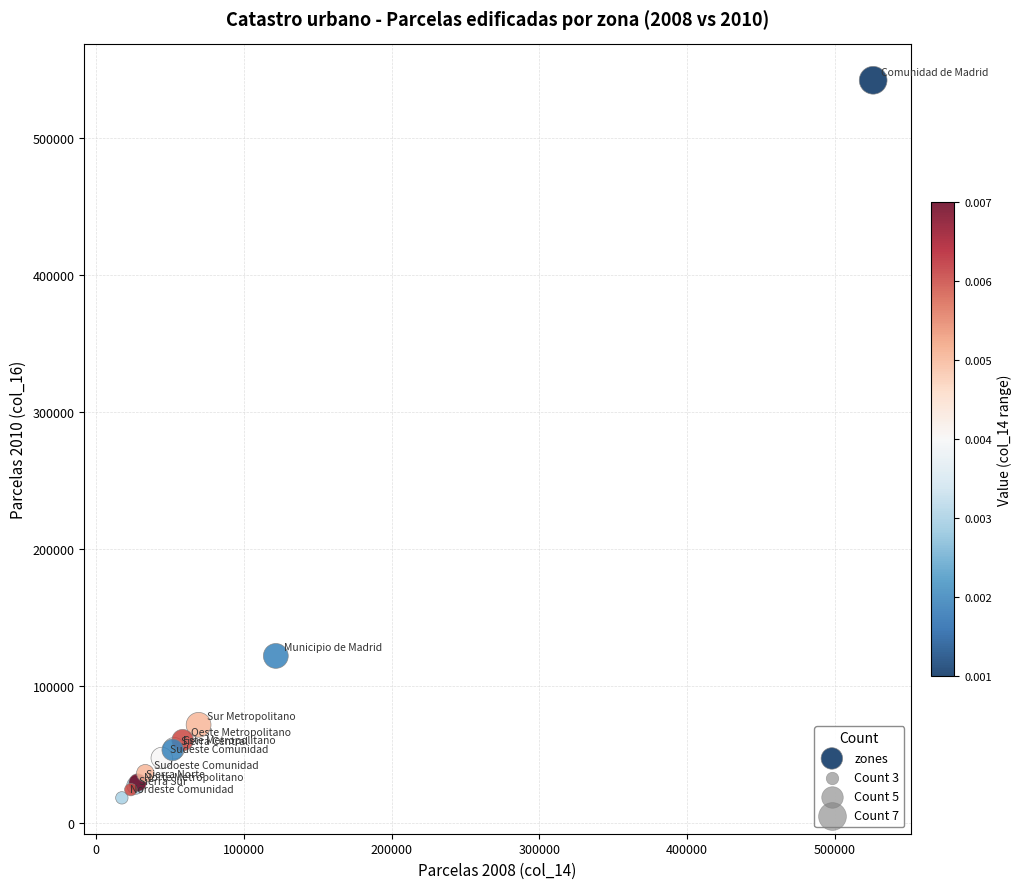

What Y value in the scatter plot is closest to 280168?

121736